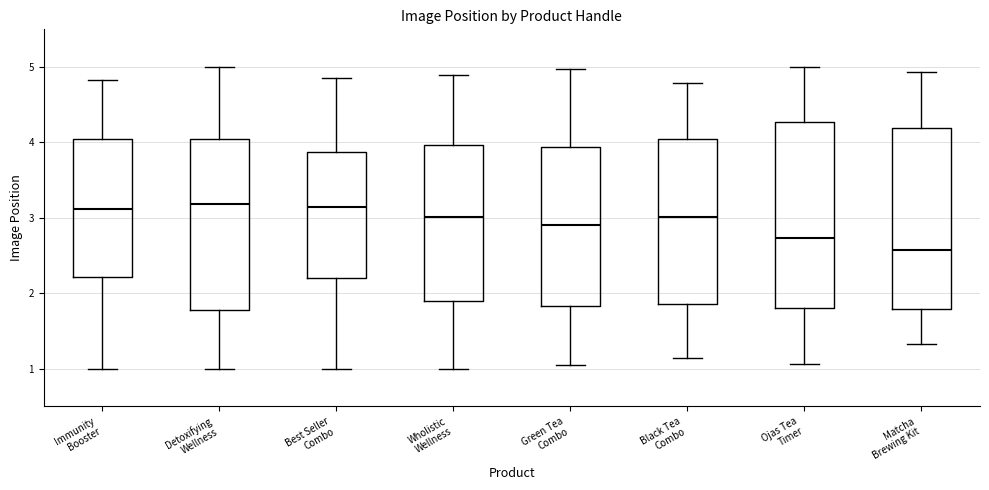

Reading left to right, transcribe this box plot: for each box, give where its median line is, the range the box spans, and where its two whiskers end, as read against the y-axis. The values are not printed on the chart, so give them approximately, as read against the axis.

Immunity Booster: median 3.1, box 2.2 to 4.0, whiskers 1.0 to 4.8
Detoxifying Wellness: median 3.2, box 1.8 to 4.0, whiskers 1.0 to 5.0
Best Seller Combo: median 3.1, box 2.2 to 3.9, whiskers 1.0 to 4.9
Wholistic Wellness: median 3.0, box 1.9 to 4.0, whiskers 1.0 to 4.9
Green Tea Combo: median 2.9, box 1.8 to 3.9, whiskers 1.1 to 5.0
Black Tea Combo: median 3.0, box 1.9 to 4.0, whiskers 1.1 to 4.8
Ojas Tea Timer: median 2.7, box 1.8 to 4.3, whiskers 1.1 to 5.0
Matcha Brewing Kit: median 2.6, box 1.8 to 4.2, whiskers 1.3 to 4.9